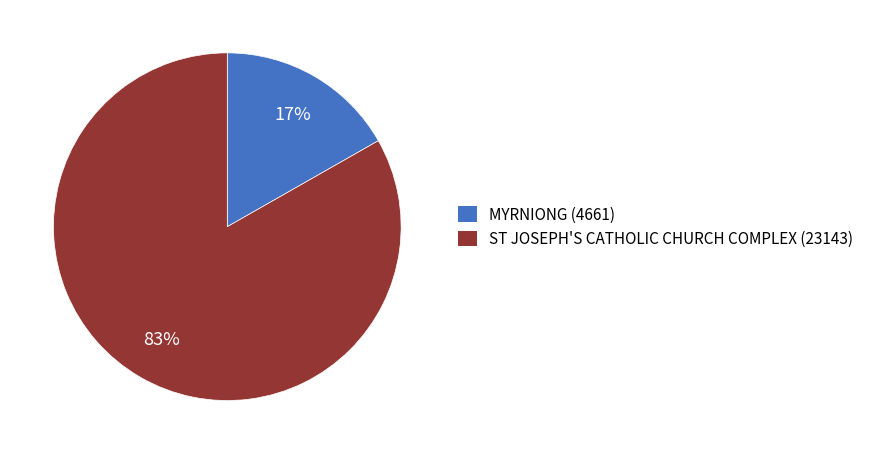

To the nearest percent, what is the combined percentage of ST JOSEPH'S CATHOLIC CHURCH COMPLEX and MYRNIONG?

100%